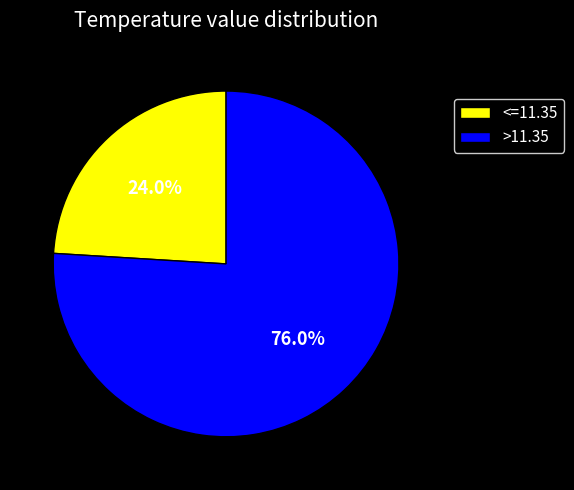

Approximately how many times larger is the value at <=11.35 compared to >11.35?

0.3